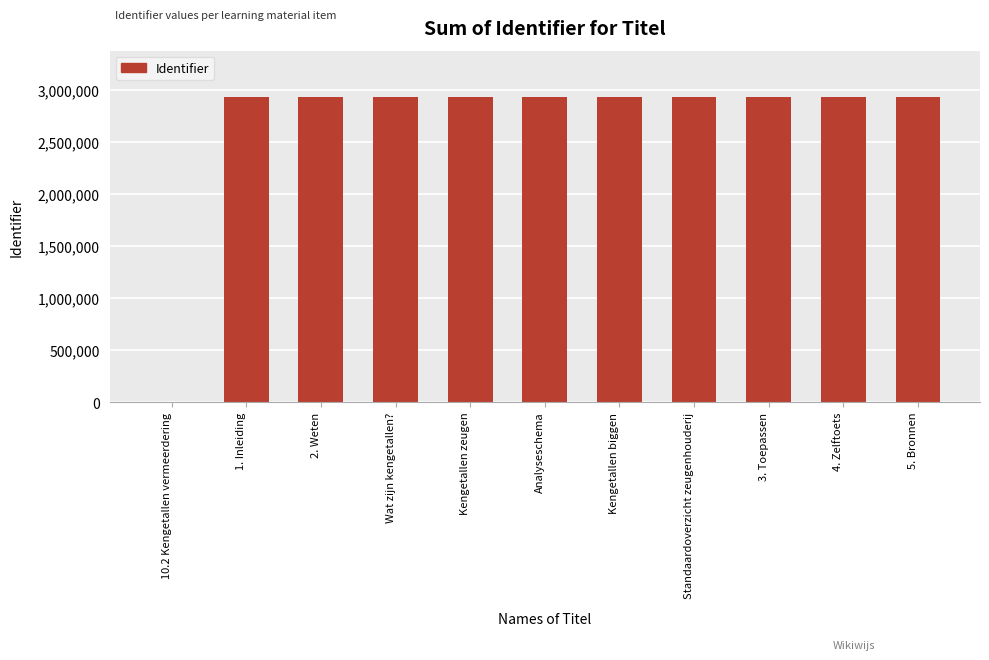

What is the maximum value shown in the chart?

2941016